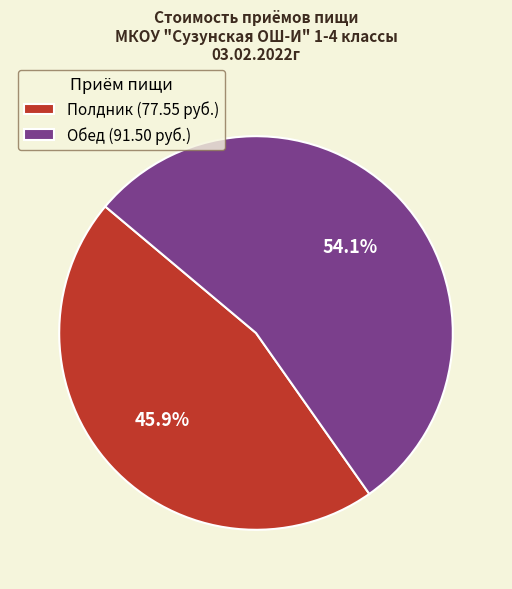

Approximately how many times larger is the value at Полдник (77.55 руб.) compared to Обед (91.50 руб.)?

0.8